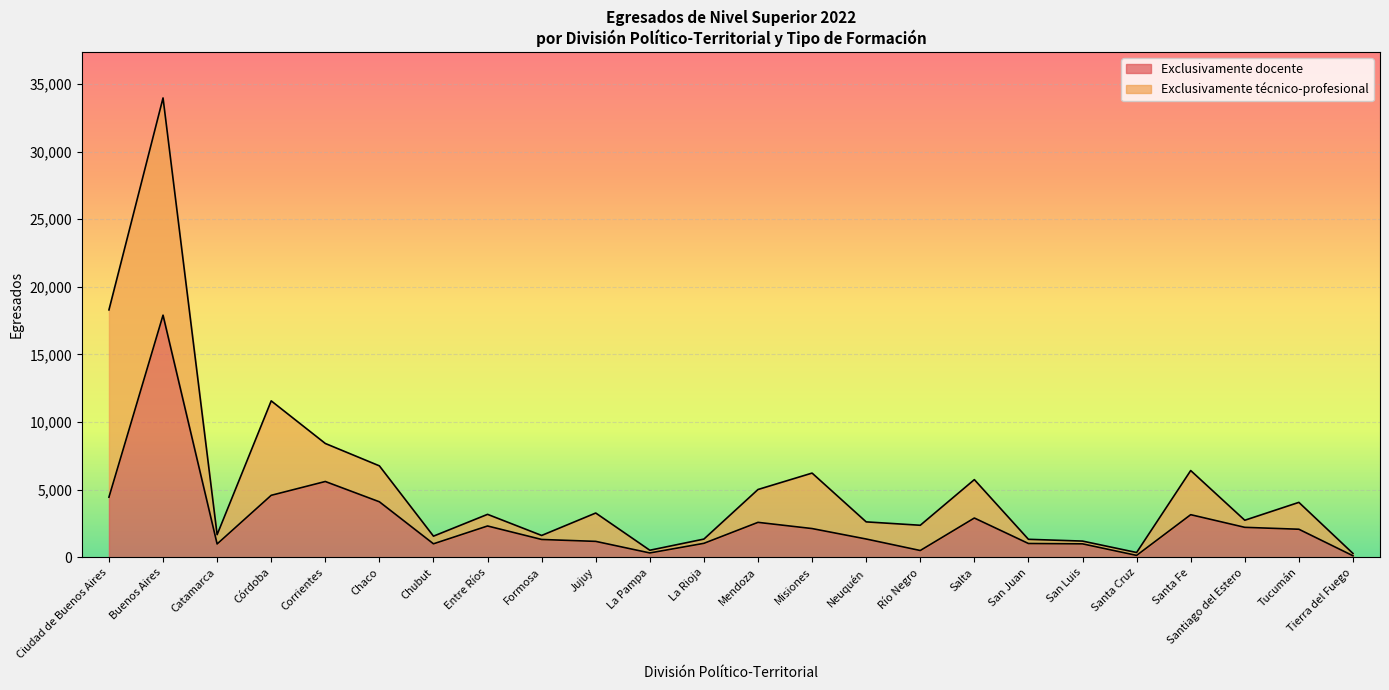

Count the number of values greater than 2086.

11